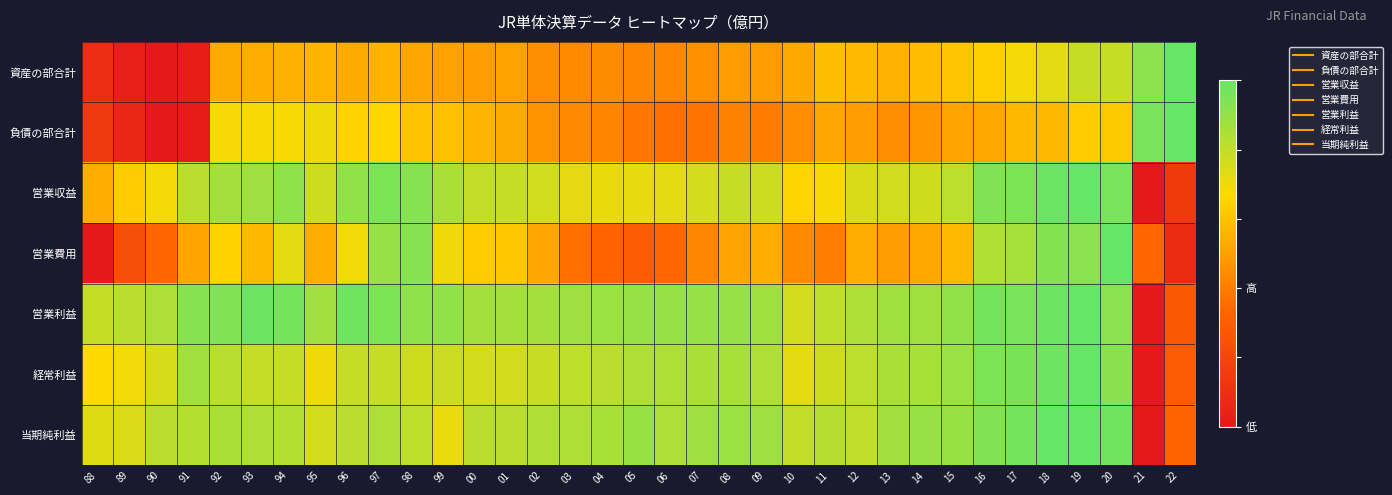

Count the number of categories in the chart.

35